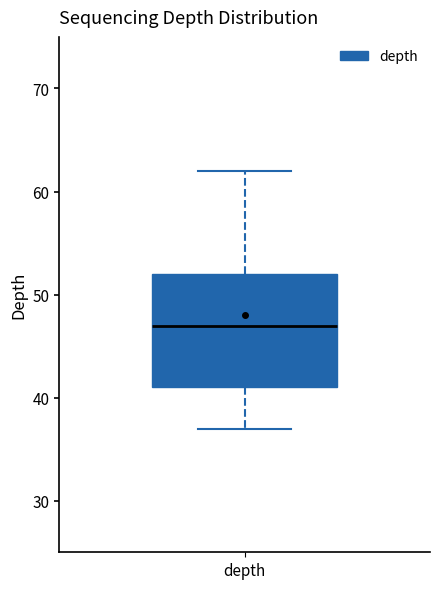

Transcribe this box plot: give where the median line is, the range the box spans, and where the two whiskers end, as read against the y-axis. The values are not printed on the chart, so give them approximately, as read against the axis.

median 47, box 41 to 52, whiskers 37 to 62